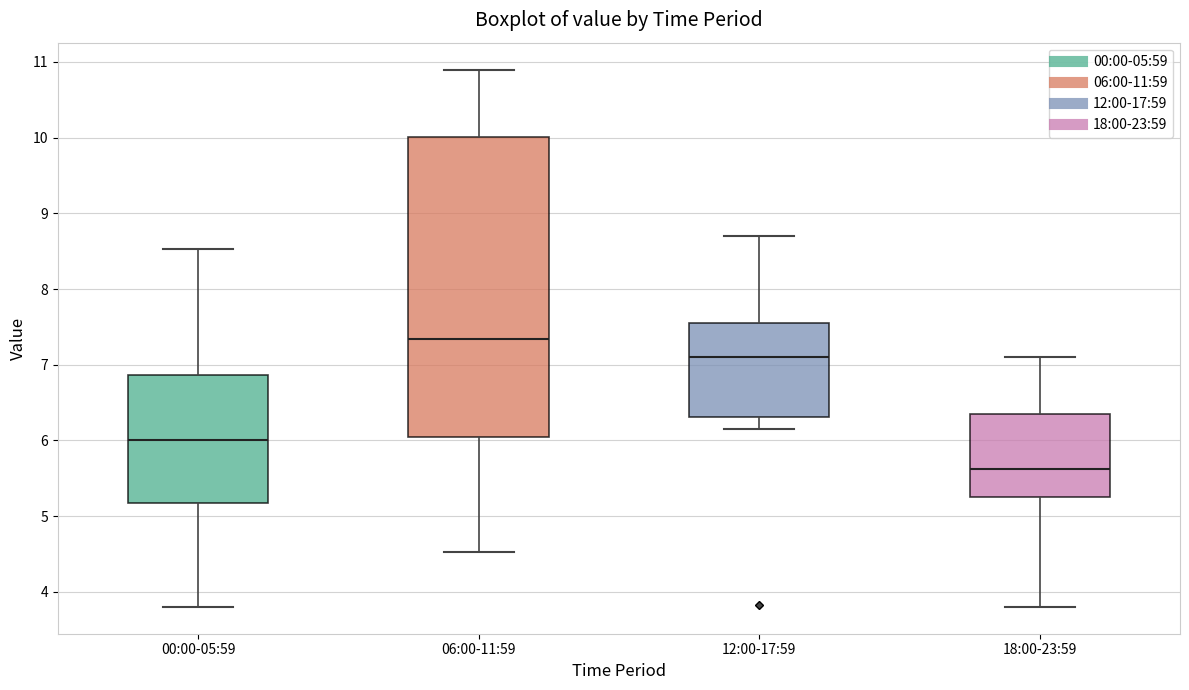

Reading left to right, read every box against the y-axis: the position of its median line, the range the box covers, and the ends of its whiskers. The values are not printed on the chart, so give them approximately, as read against the axis.

00:00-05:59: median 6.0, box 5.2 to 6.9, whiskers 3.8 to 8.5
06:00-11:59: median 7.3, box 6.0 to 10.0, whiskers 4.5 to 10.9
12:00-17:59: median 7.1, box 6.3 to 7.5, whiskers 6.2 to 8.7
18:00-23:59: median 5.6, box 5.3 to 6.3, whiskers 3.8 to 7.1